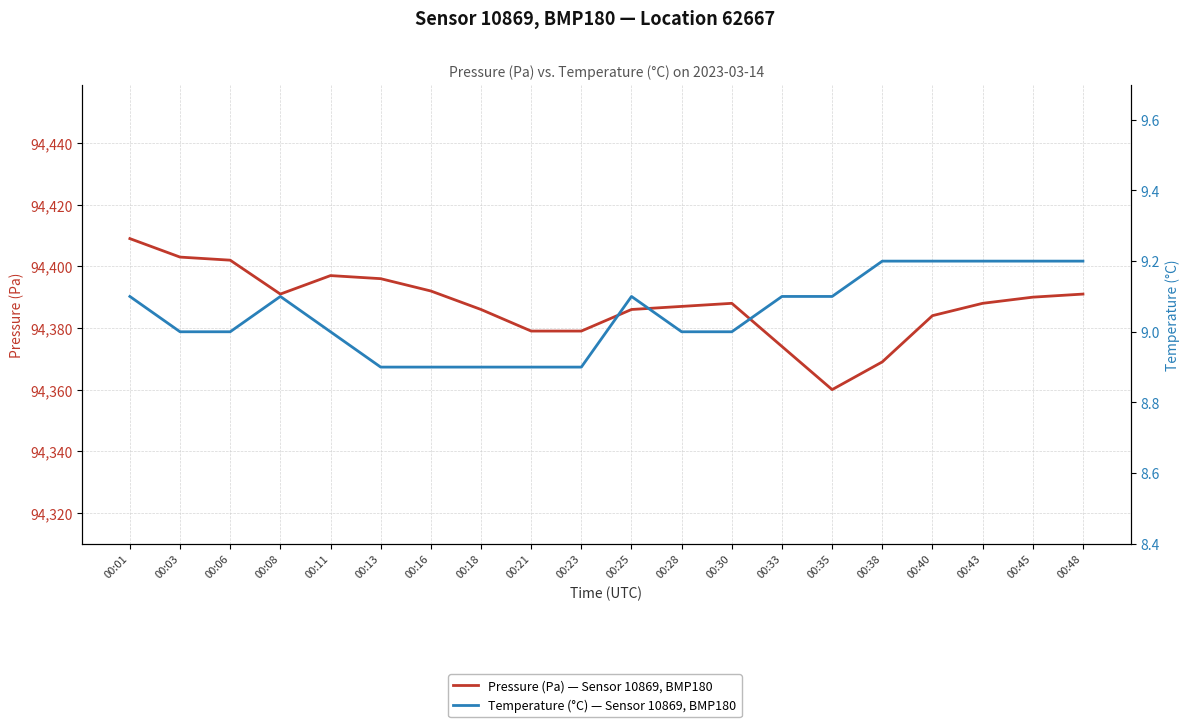

What is the value of the Temperature (°C) — Sensor 10869, BMP180 point at the 11th from the left?

9.1